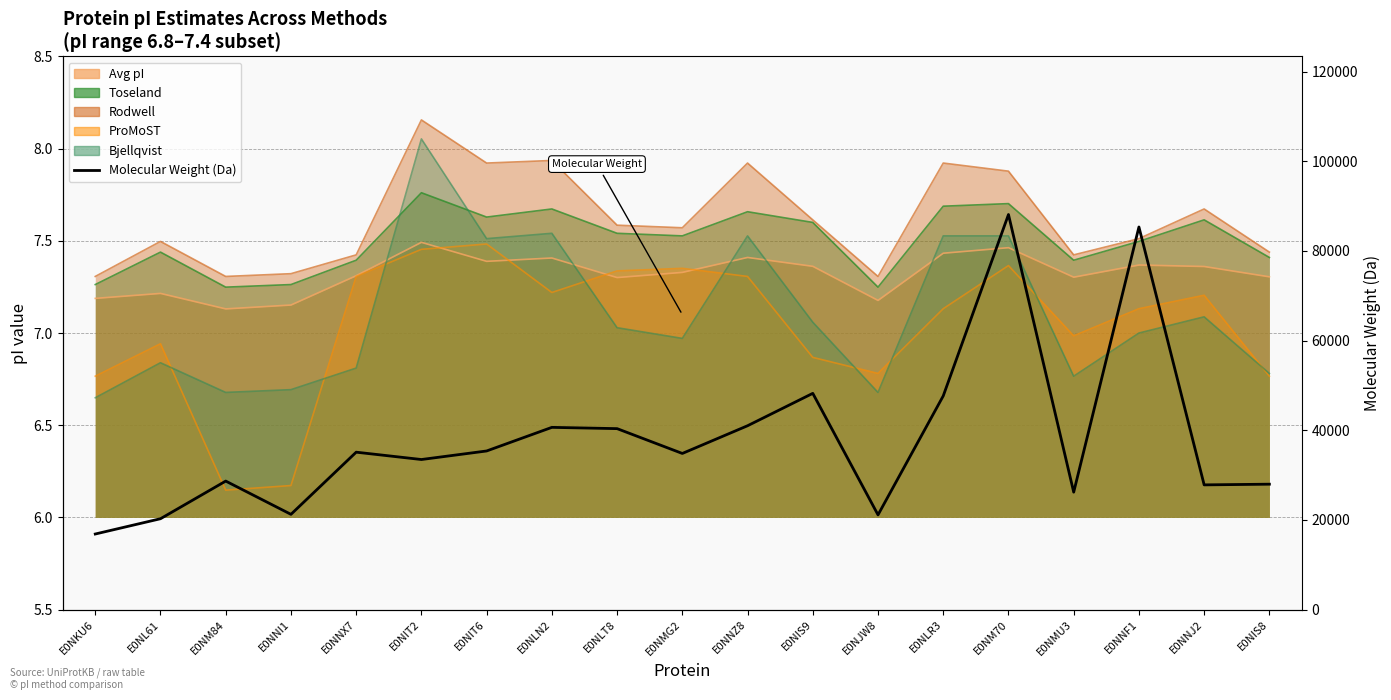

What is the label of the 13th point from the right?

E0NIT6